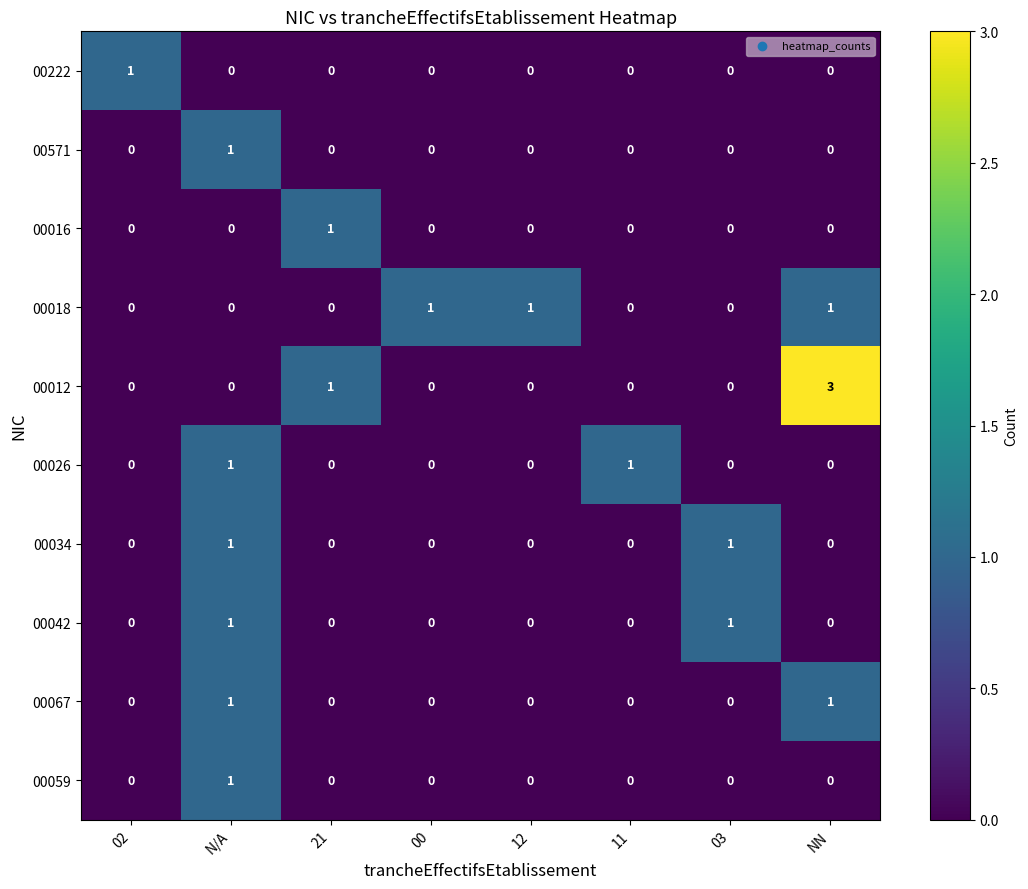

Which series has the largest total across all categories?

00012